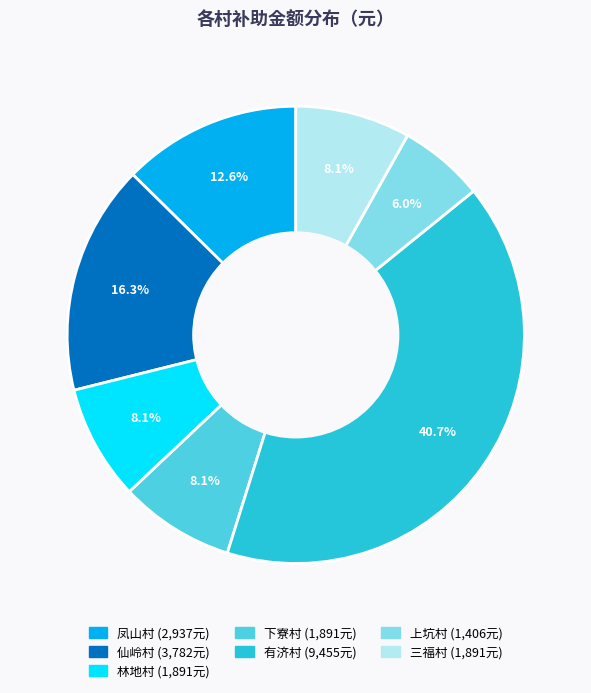

Does any single category account for the majority?

No